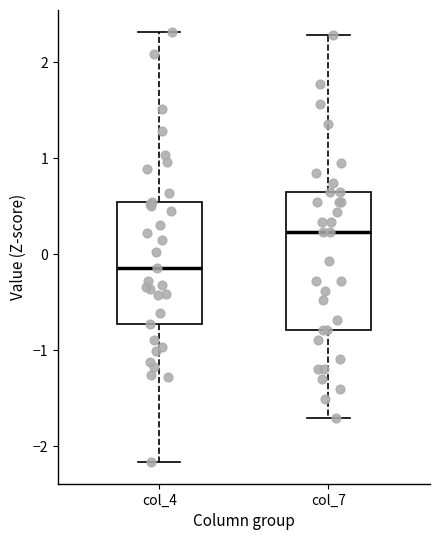

Which box has the highest median line?

col_7